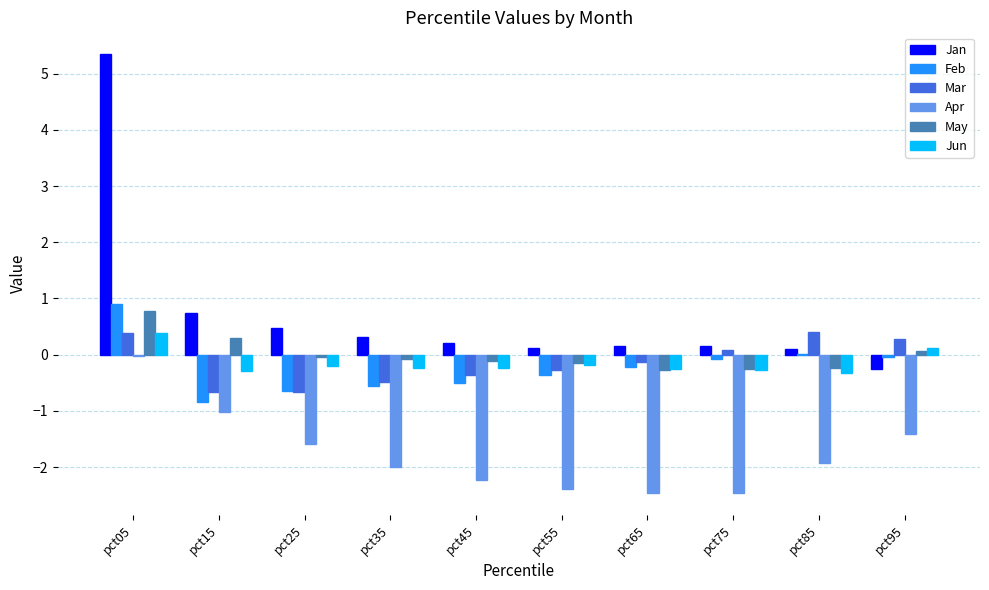

Which series has the widest spread of values?

Jan